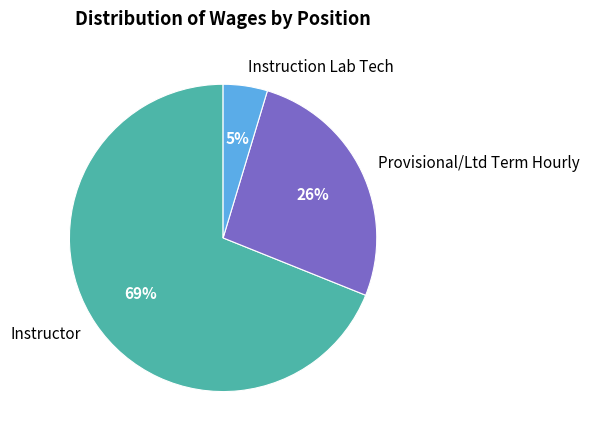

The Provisional/Ltd Term Hourly slice represents 26% of the pie. True or false?

True